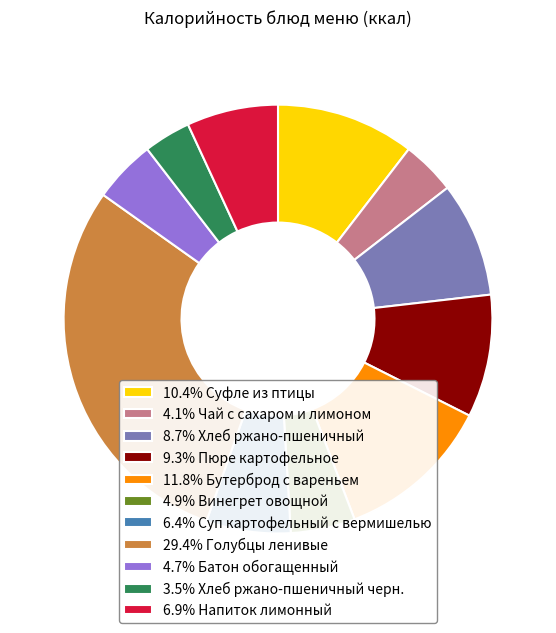

What is the ratio of the value at 8.7% Хлеб ржано-пшеничный to the value at 6.4% Суп картофельный с вермишелью?

1.4